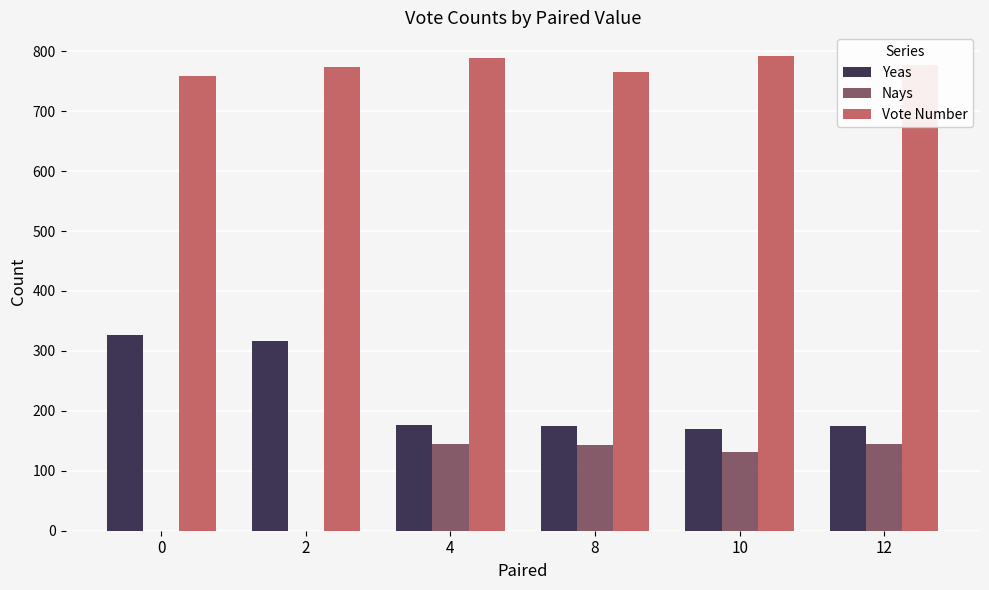

What are all the series names shown in the legend?

Yeas, Nays, Vote Number